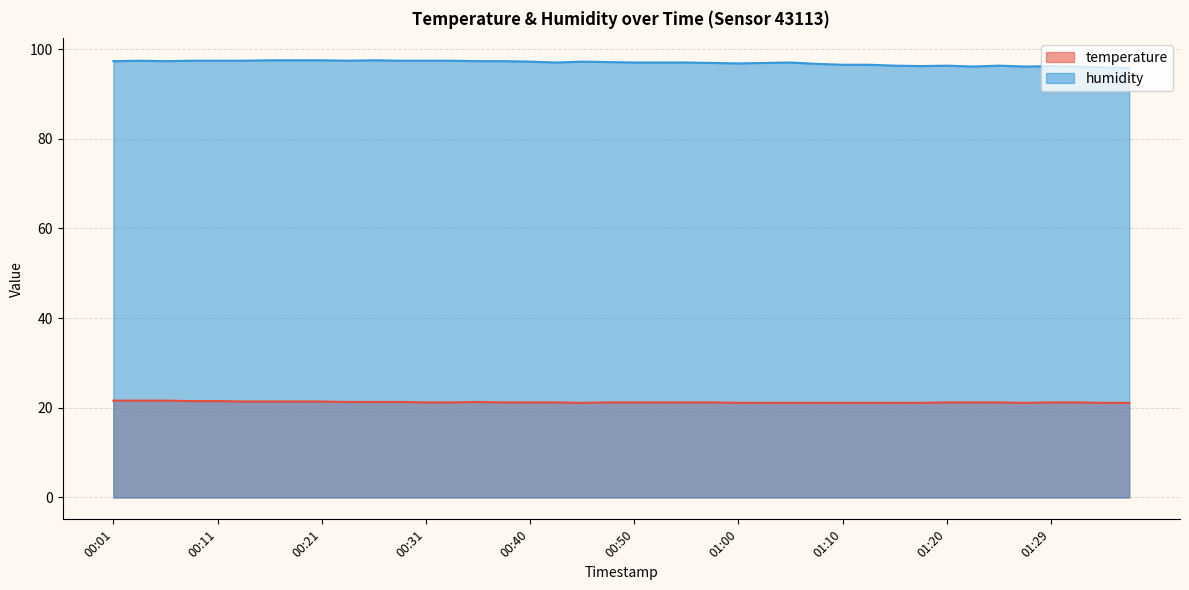

What are all the series names shown in the legend?

temperature, humidity